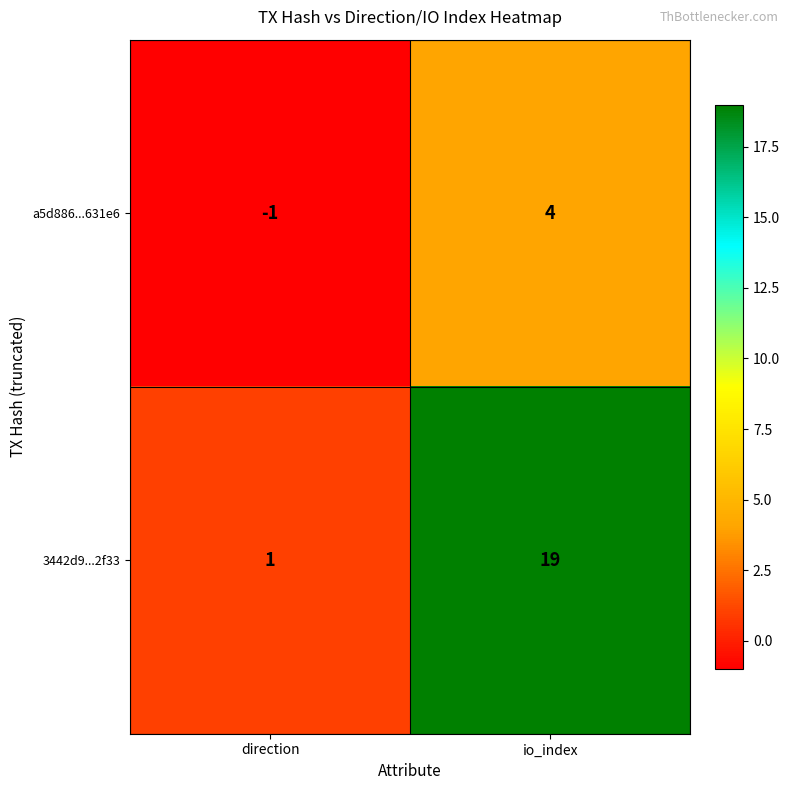

Reading left to right, what are all the values shown in this chart?

a5d886...631e6: direction=-1	io_index=4
3442d9...2f33: direction=1	io_index=19